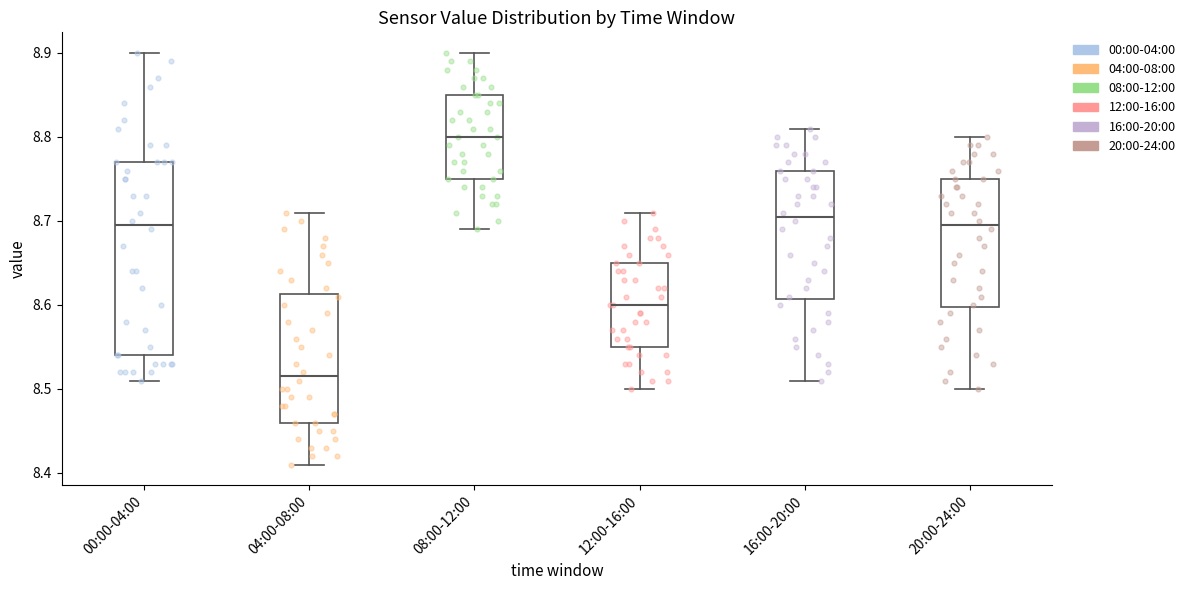

Which box's median line is the lowest?

04:00-08:00